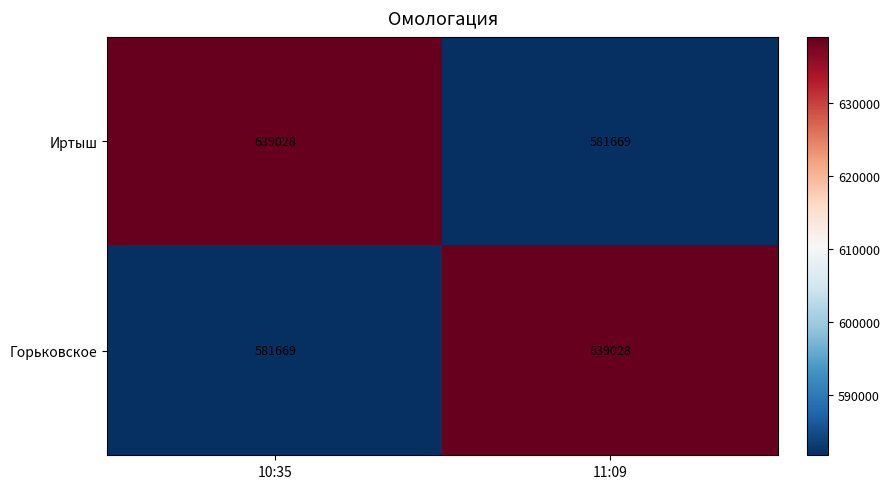

What is the difference between the Горьковское values at 11:09 and 10:35?

57359